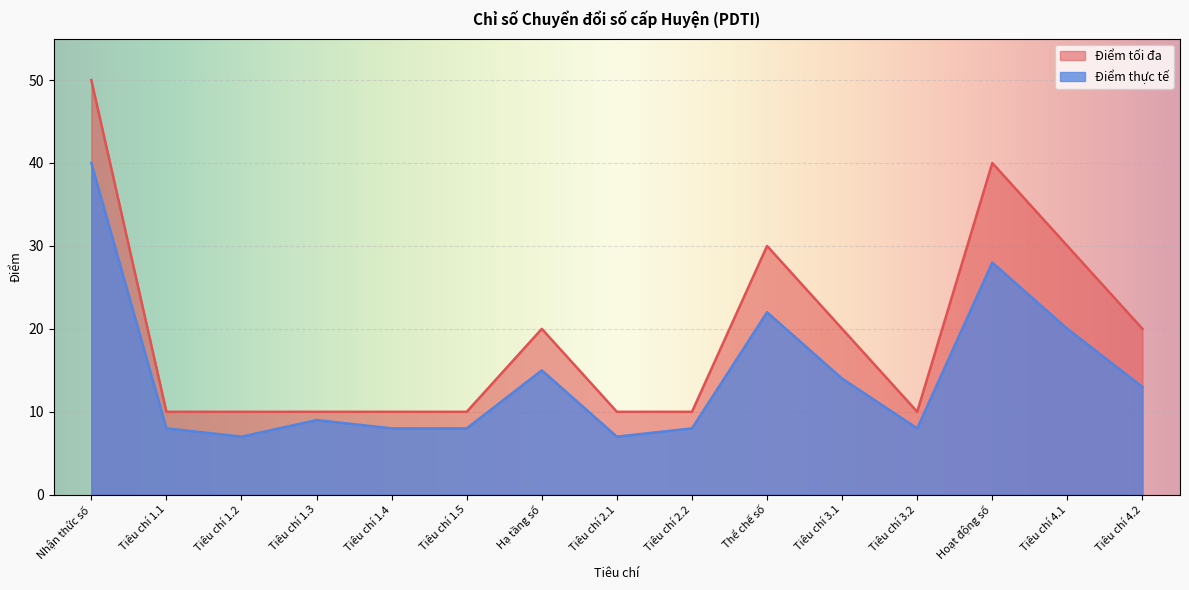

What is the difference between the Điểm thực tế values at Tiêu chí 1.2 and Tiêu chí 4.2?

6